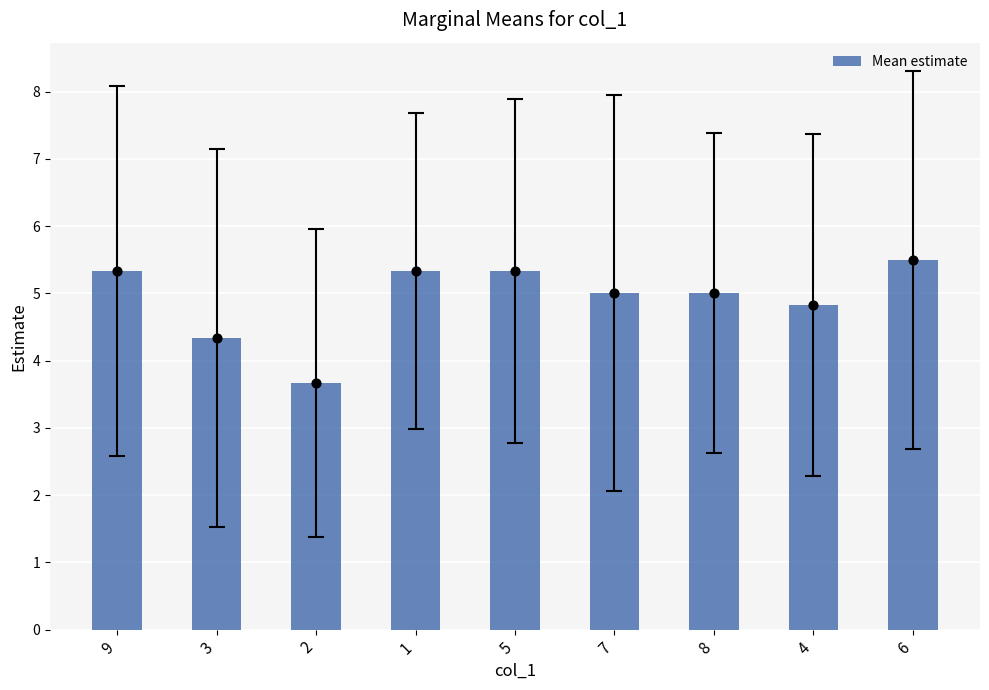

What is the ratio of the value at 3 to the value at 9?

0.8